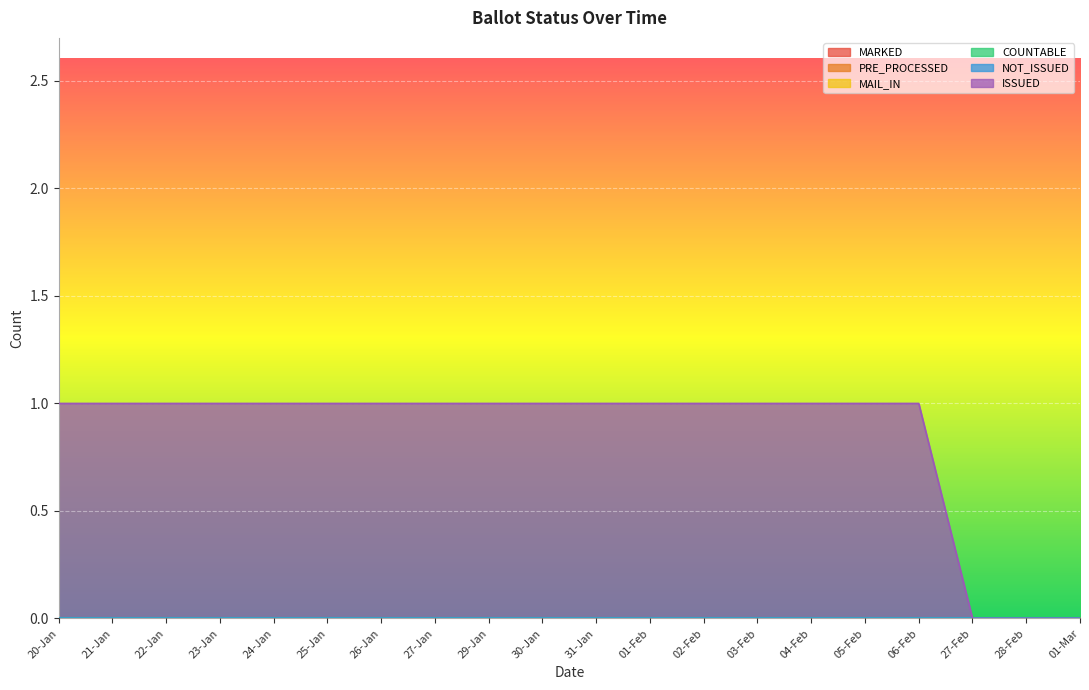

At which label does COUNTABLE reach its peak?

20-Jan